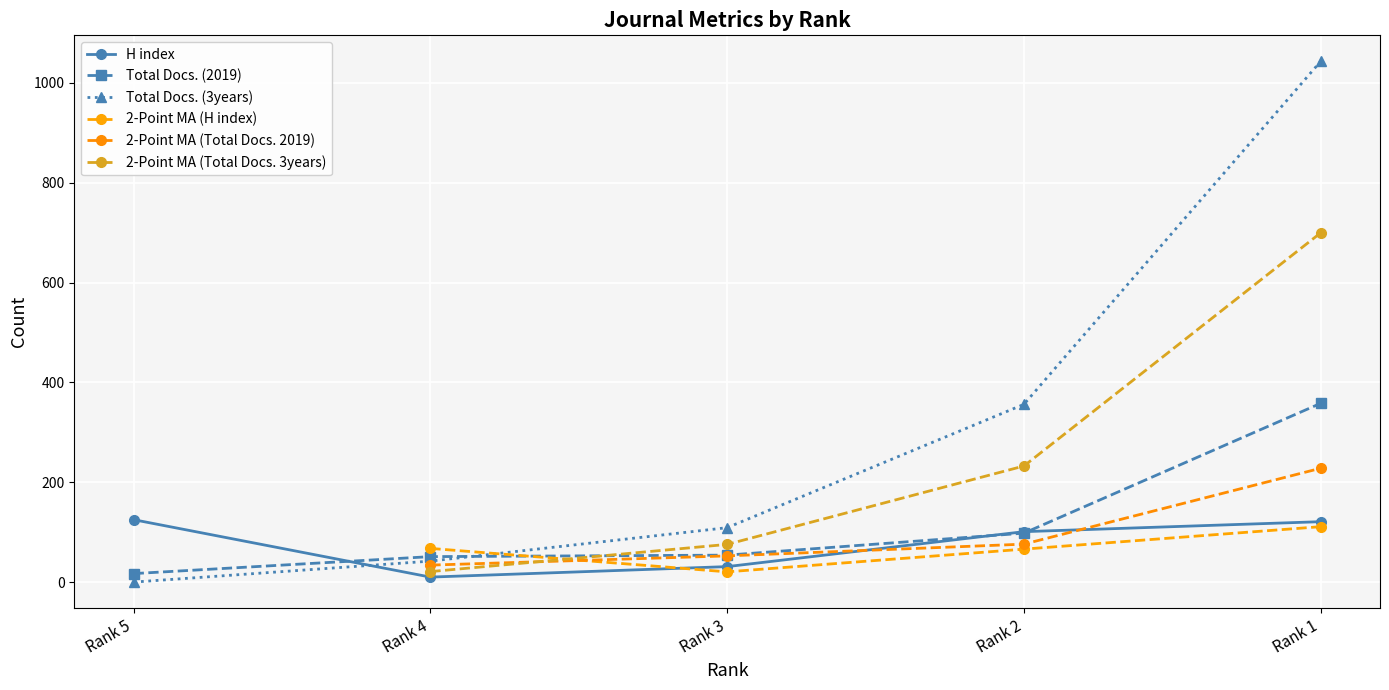

What is the difference between the highest and lowest values at Rank 2?

258